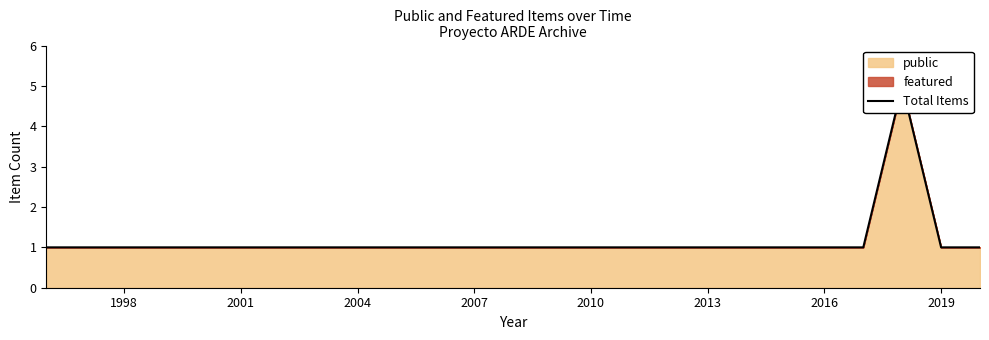

Reading left to right, what are all the values shown in this chart?

1	1	1	1	1	5	1	1